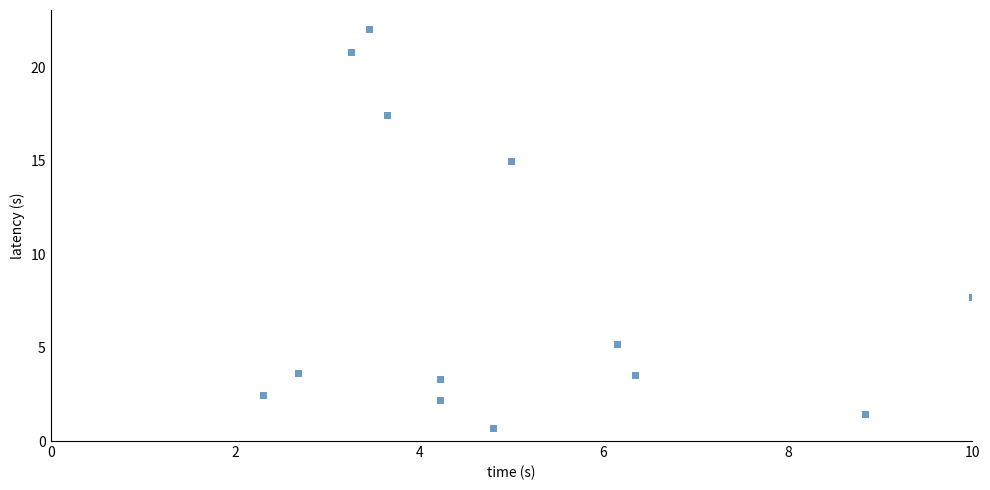

What Y value in the scatter plot is closest to 11?

7.7